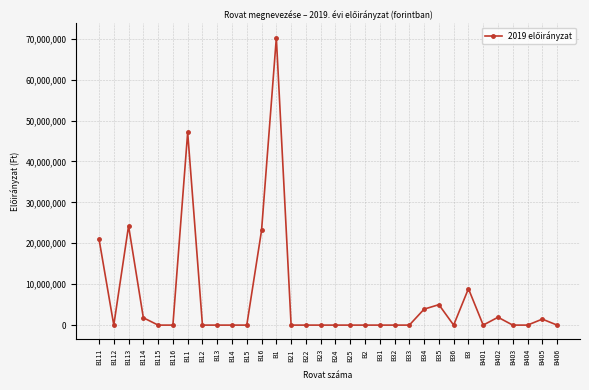

How many data points does each series have?

32